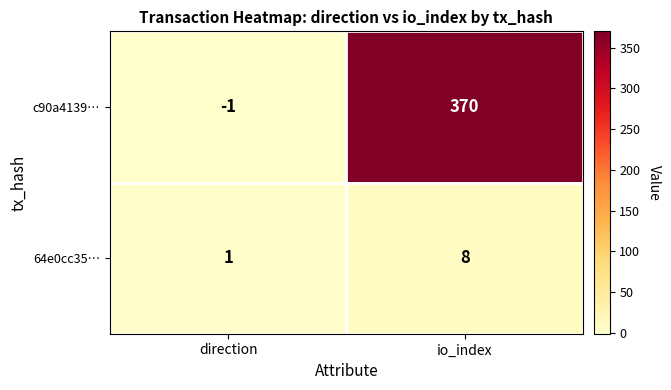

Rank the series at io_index from highest to lowest value.

c90a4139…, 64e0cc35…